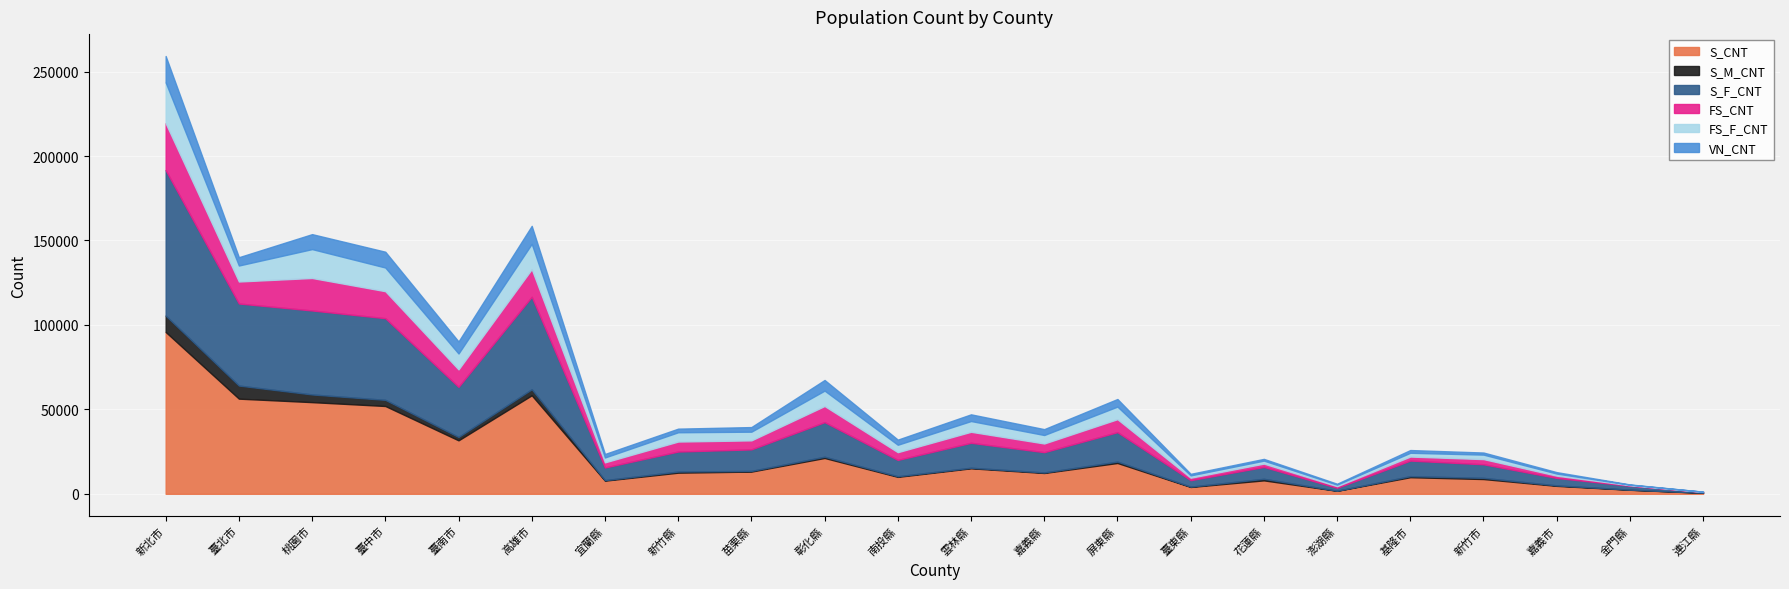

How many values in the S_M_CNT series are below 660?

11